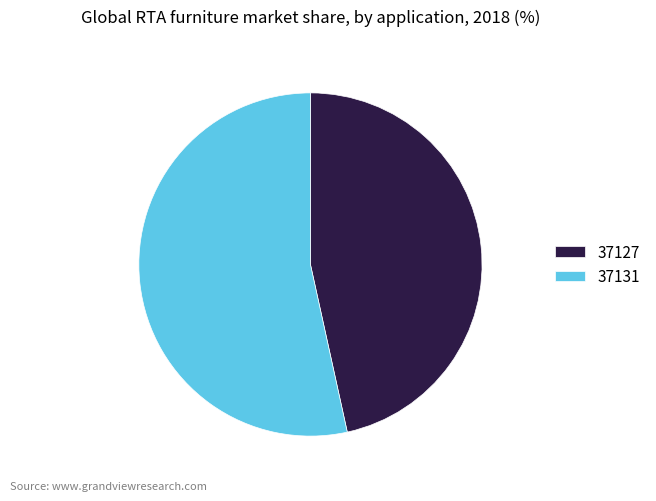

Is there a majority slice in this chart?

Yes